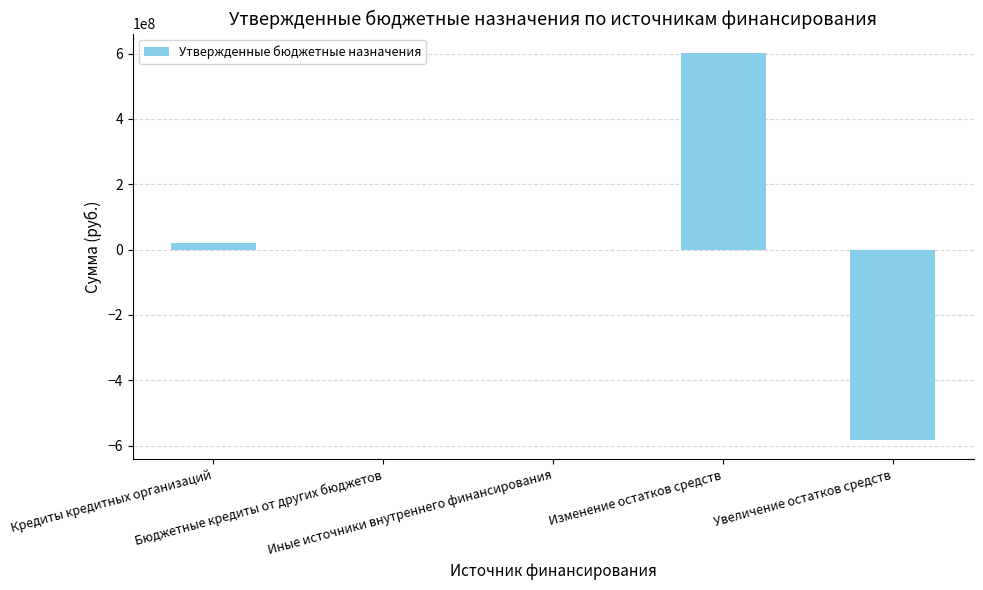

What is the sum of all values?

39958524.3